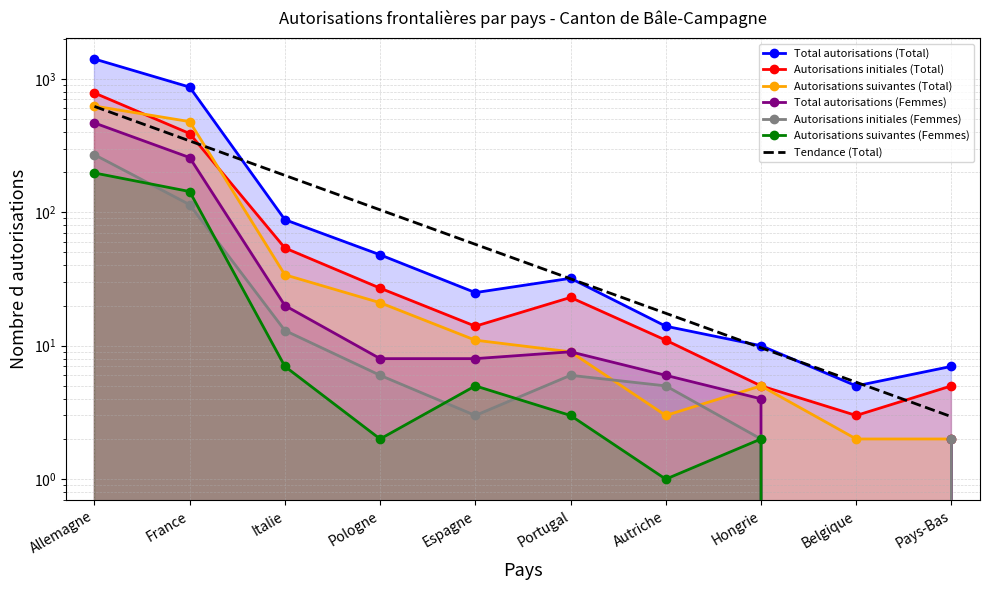

The Autorisations suivantes (Total) series shows 5 at Hongrie. True or false?

True